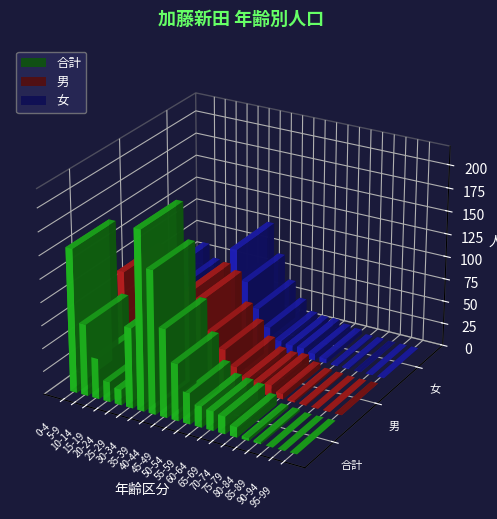

At how many categories does at least one series exceed 17?

13